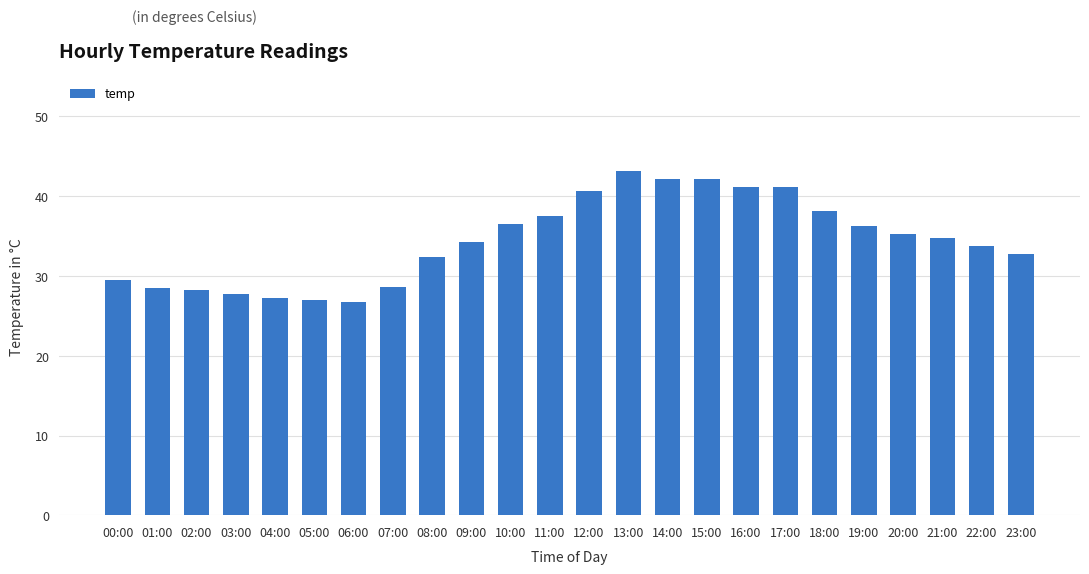

What is the minimum value shown in the chart?

26.7